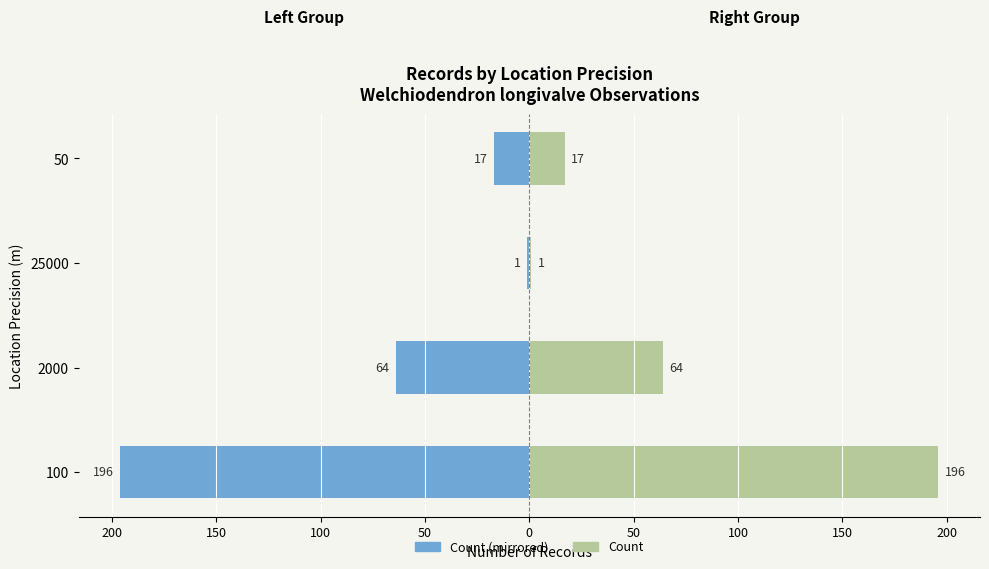

What value does the Right (positive) series have at 50?

17